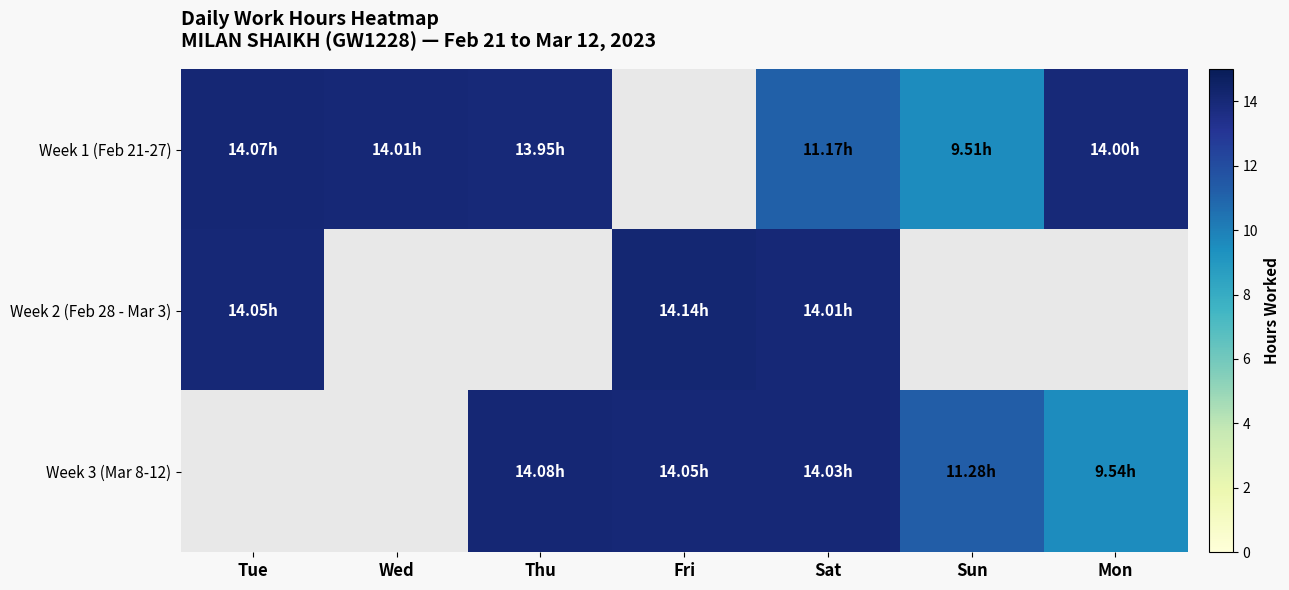

What is the difference between the highest and lowest values at Thu?

0.1